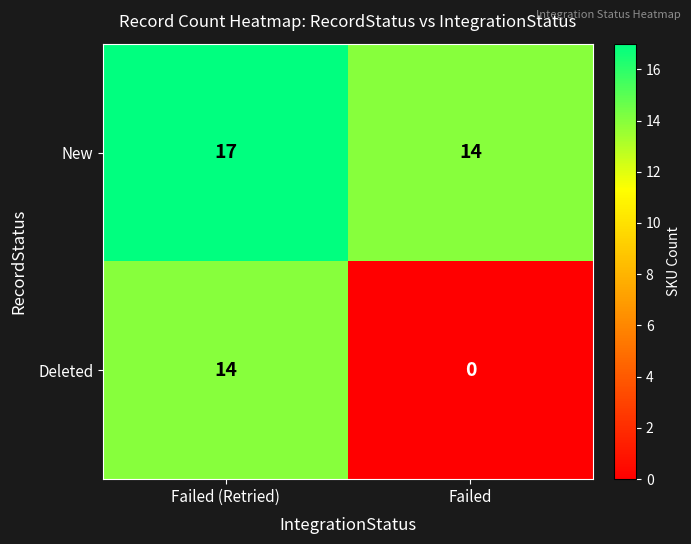

Which category has the highest value across all series?

Failed (Retried)